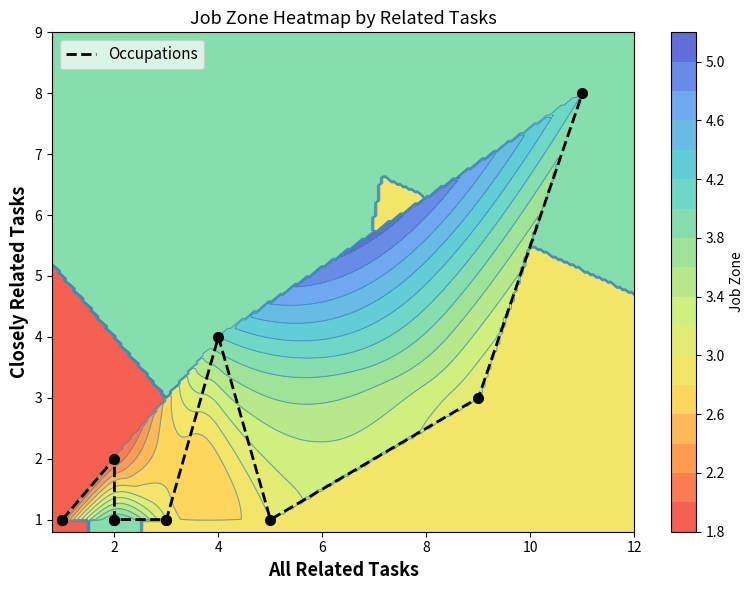

What is the average value?

2